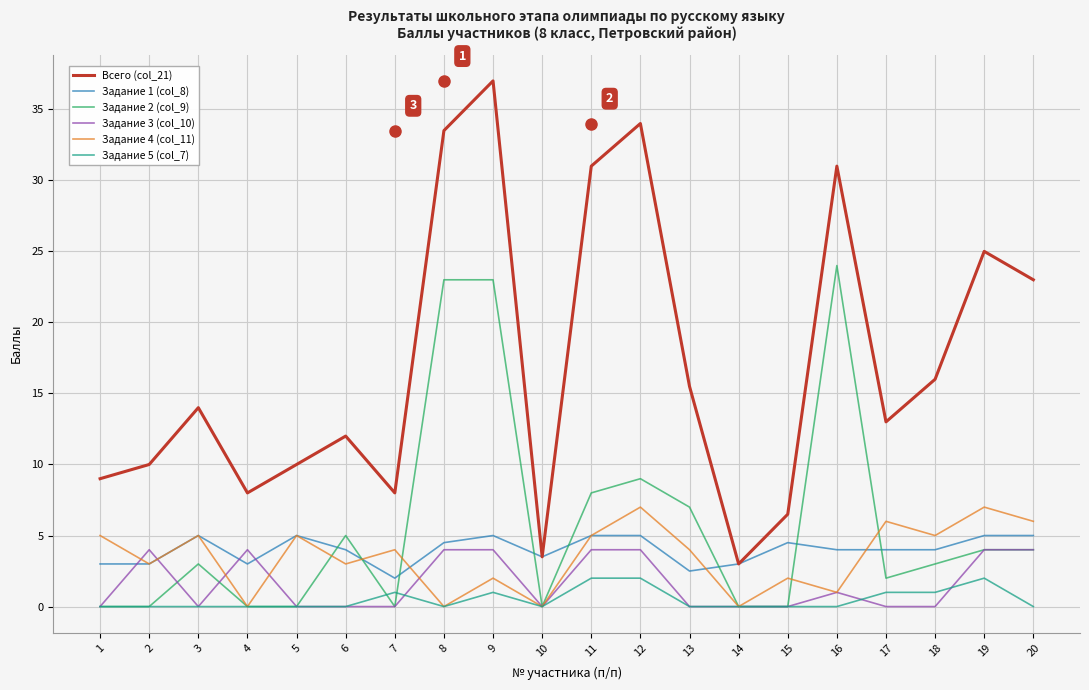

What is the highest value of the Задание 5 (col_7) series?

2.0